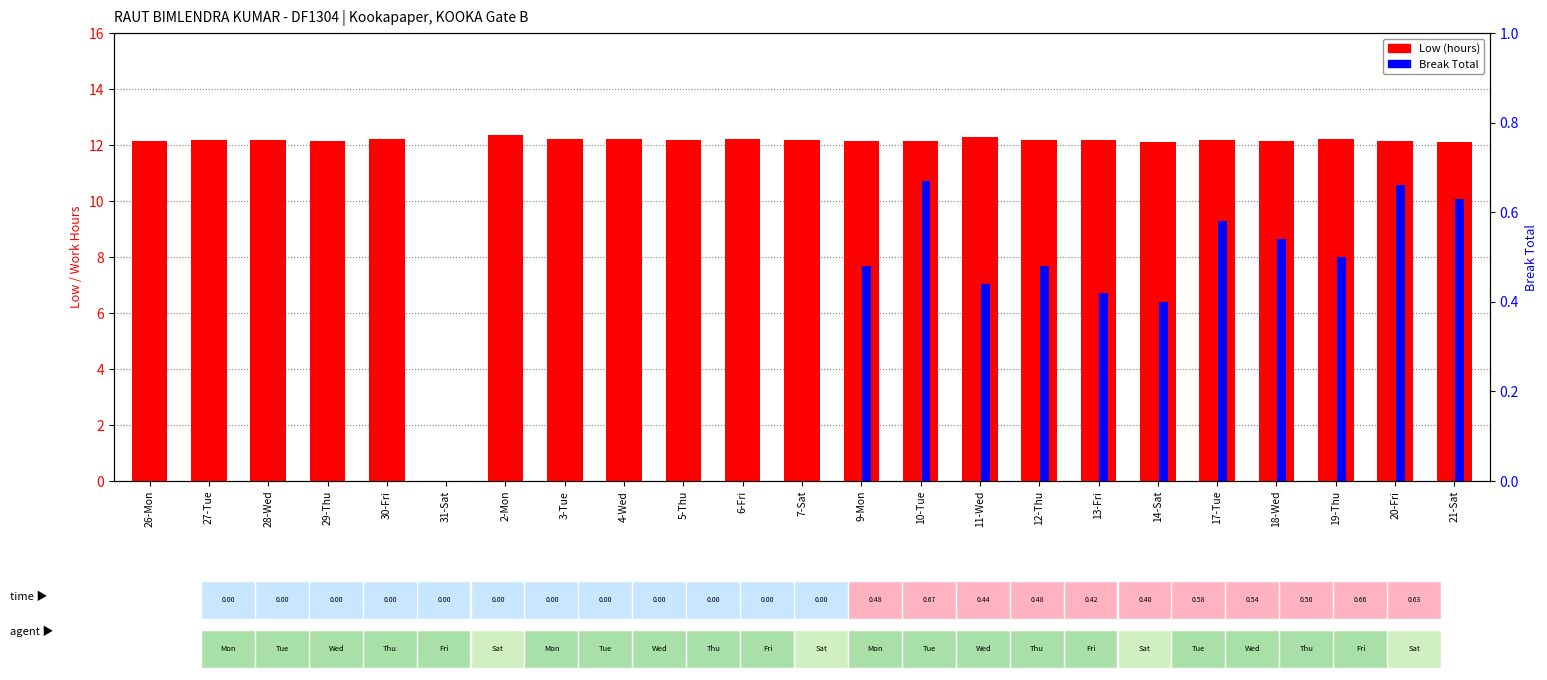

How many groups of bars are there?

23